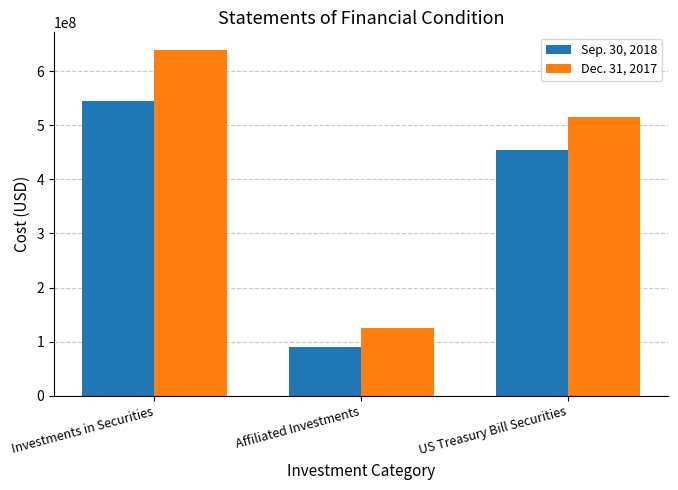

At how many categories does at least one series exceed 534316868?

1